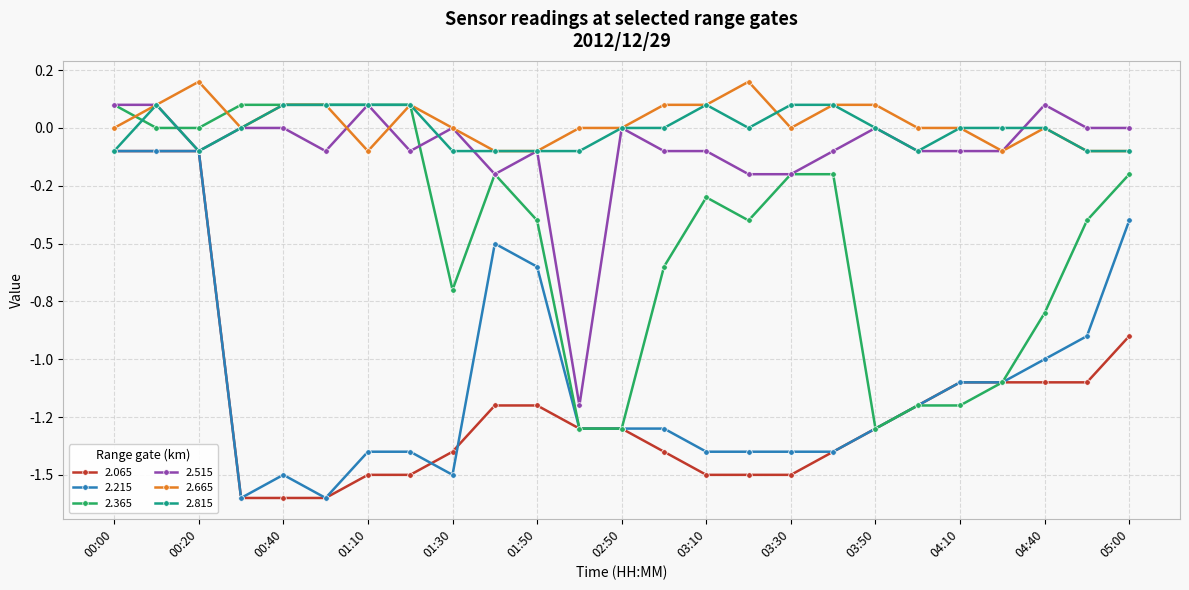

What are all the series names shown in the legend?

2.065, 2.215, 2.365, 2.515, 2.665, 2.815